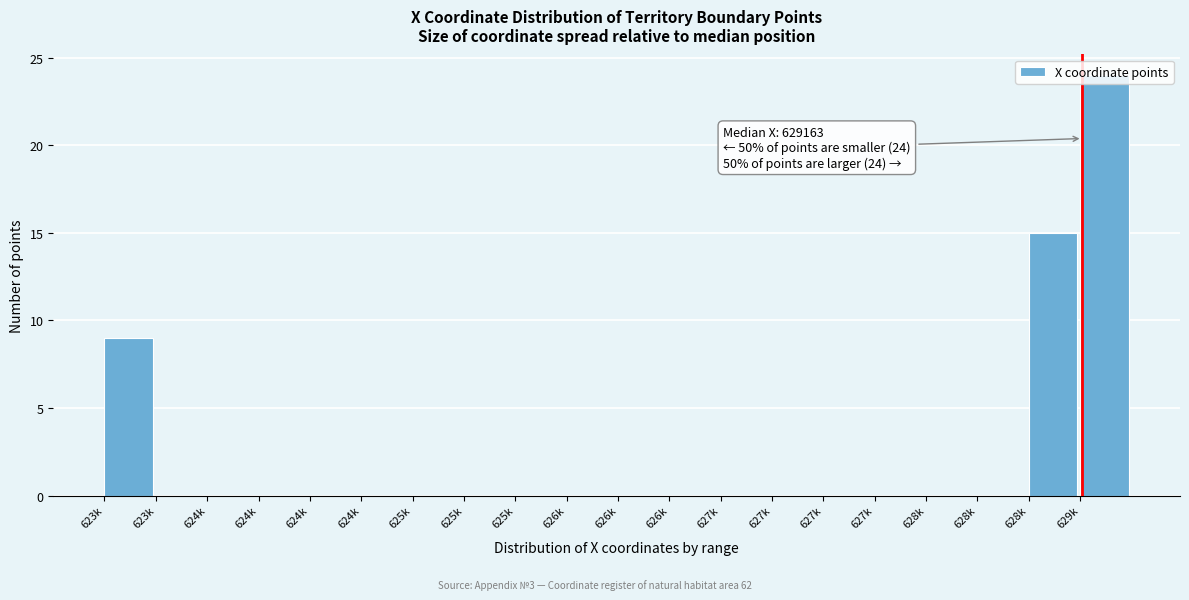

How many series are shown in this chart?

1